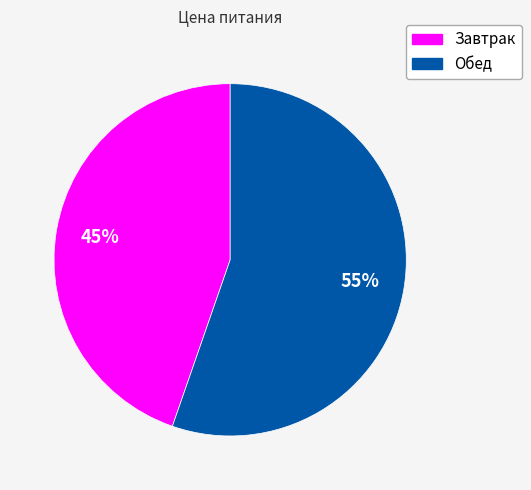

Approximately how many times larger is the value at Обед compared to Завтрак?

1.2